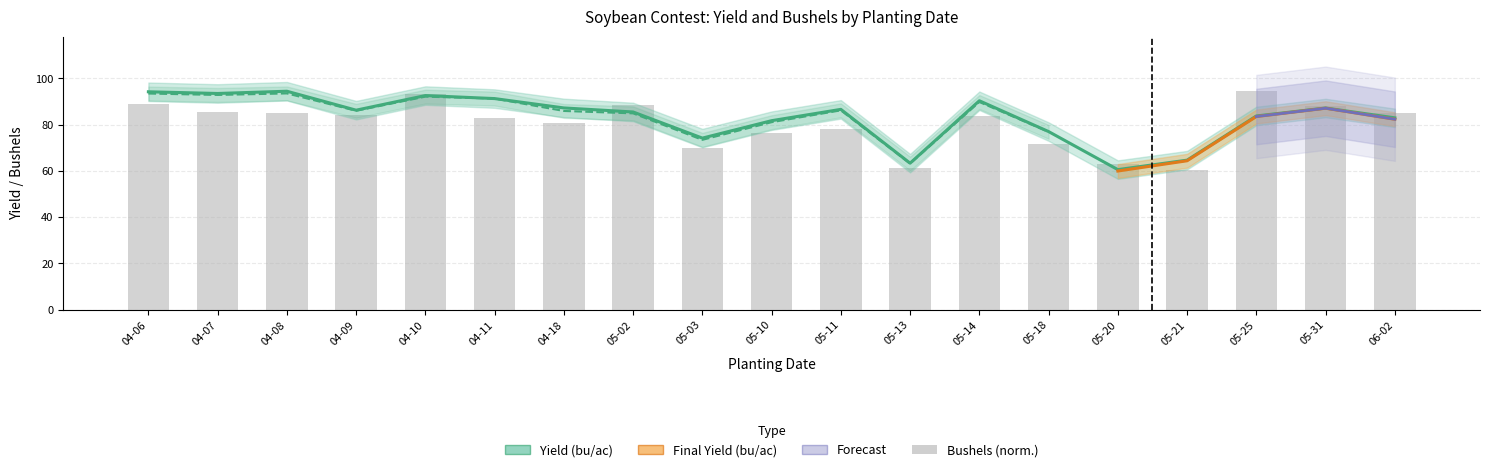

Which label corresponds to the largest value in the chart?

04-08